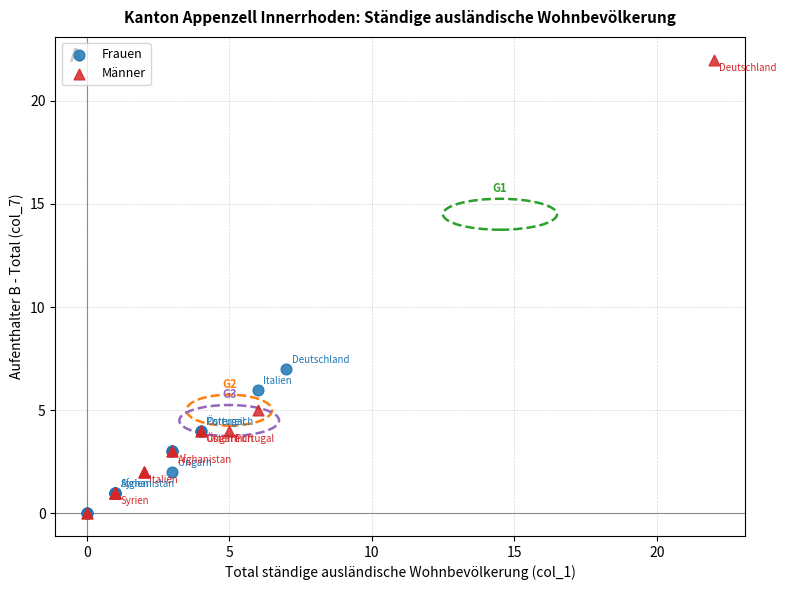

Which series has the widest spread of Y values?

Männer